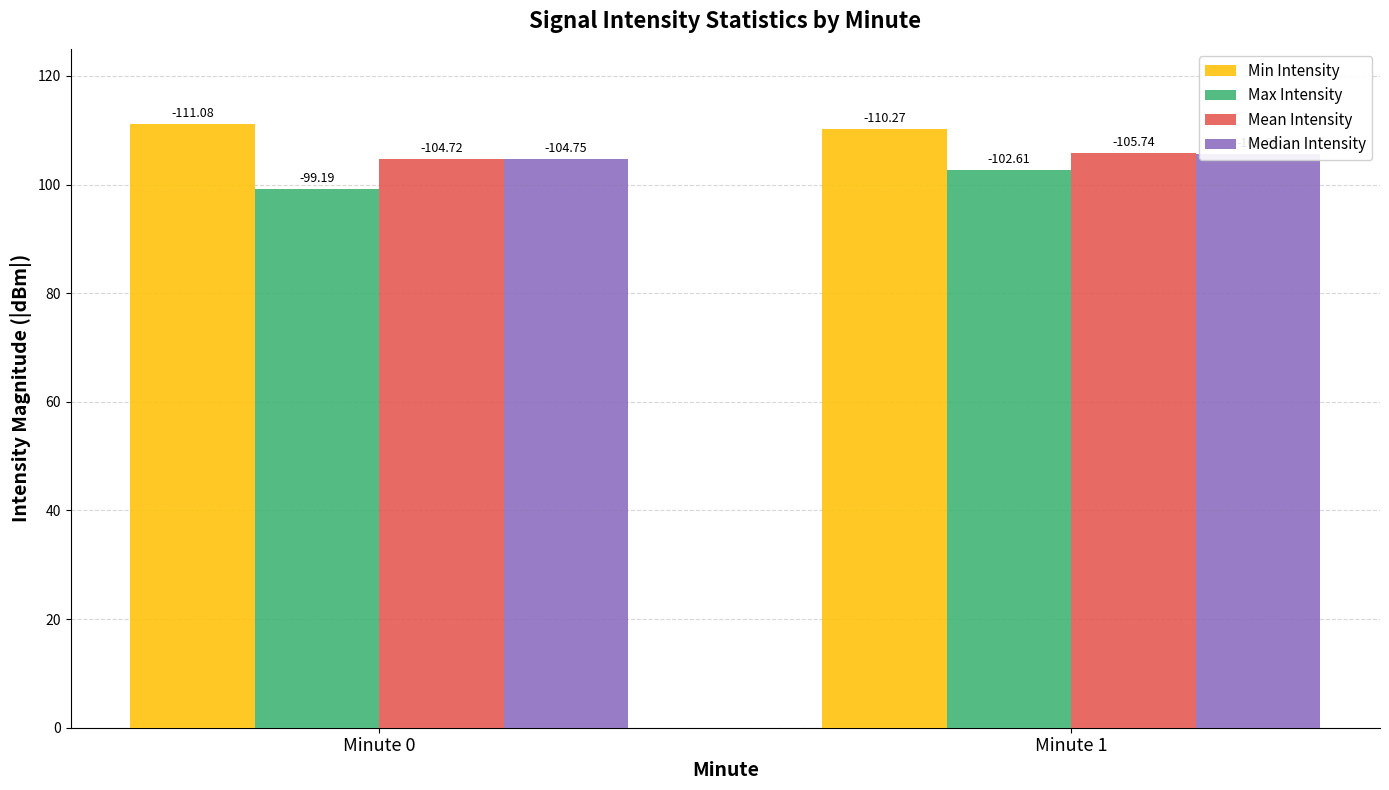

What is the value of the Max Intensity bar at the 1st from the left?

99.2